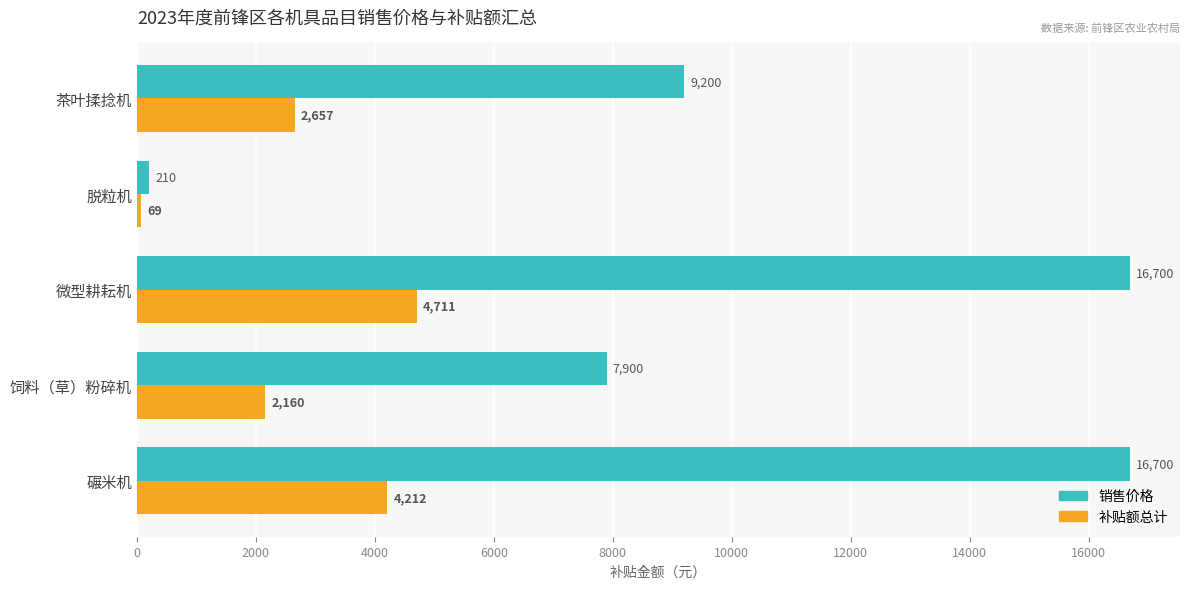

Rank the series at 茶叶揉捻机 from highest to lowest value.

销售价格, 补贴额总计